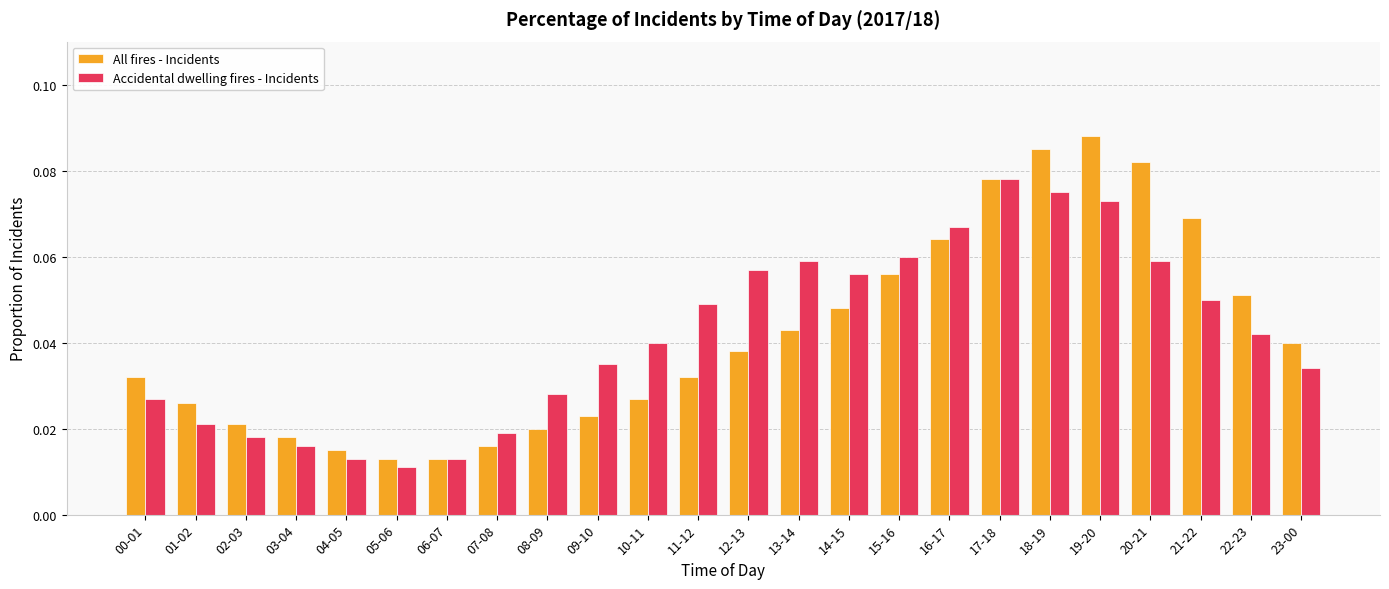

How many groups of bars are there?

24